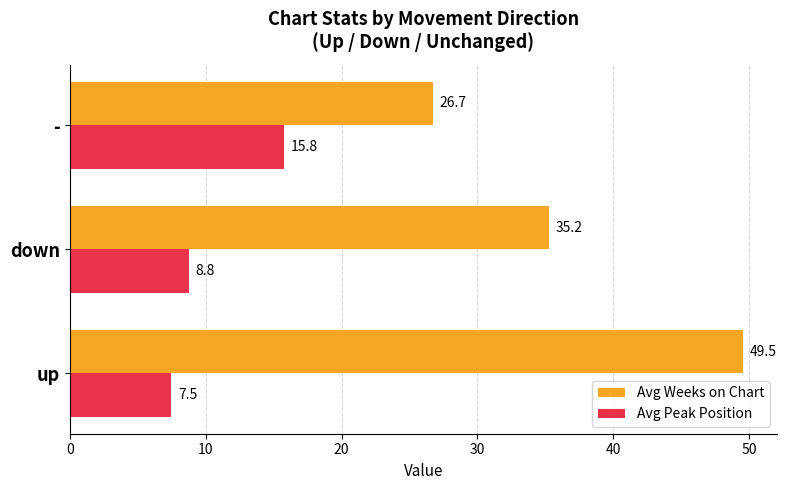

Is it true that Avg Weeks on Chart equals 35.2 at down?

True